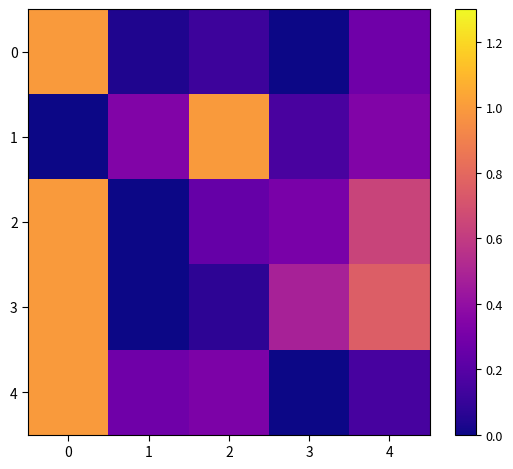

Between 0 and 2, which series saw the biggest shift?

1